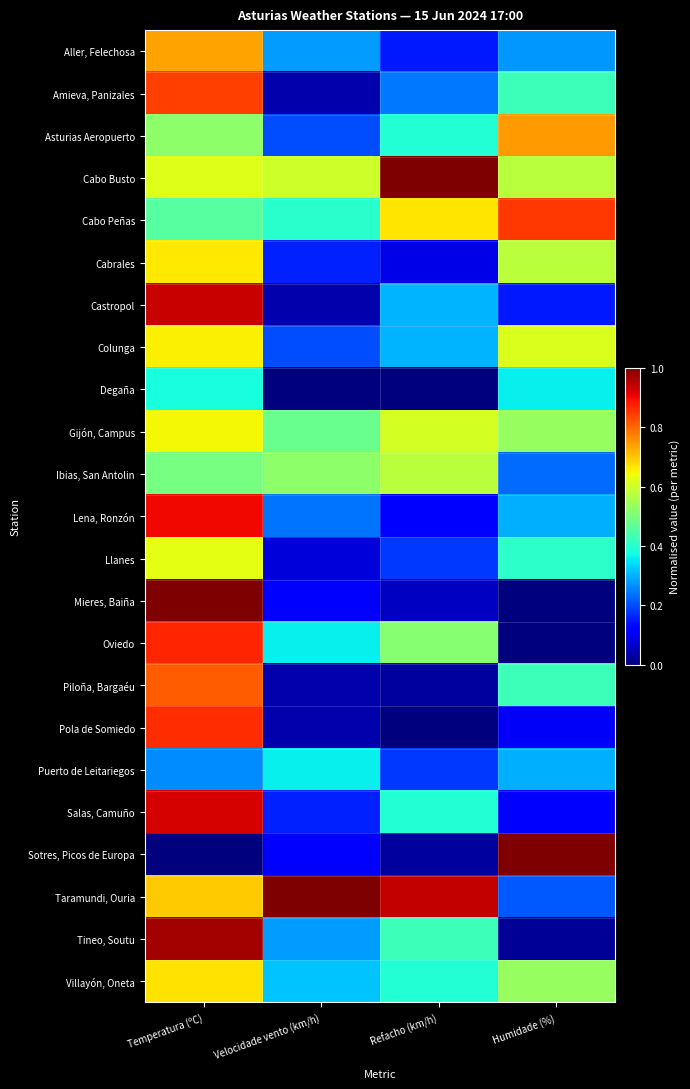

Reading left to right, extract all data points from this chart.

Aller, Felechosa: Temperatura (ºC)=0.7	Velocidade vento (km/h)=0.3	Refacho (km/h)=0.2	Humidade (%)=0.3
Amieva, Panizales: Temperatura (ºC)=0.8	Velocidade vento (km/h)=0.0	Refacho (km/h)=0.2	Humidade (%)=0.4
Asturias Aeropuerto: Temperatura (ºC)=0.5	Velocidade vento (km/h)=0.2	Refacho (km/h)=0.4	Humidade (%)=0.7
Cabo Busto: Temperatura (ºC)=0.6	Velocidade vento (km/h)=0.6	Refacho (km/h)=1.0	Humidade (%)=0.6
Cabo Peñas: Temperatura (ºC)=0.5	Velocidade vento (km/h)=0.4	Refacho (km/h)=0.7	Humidade (%)=0.9
Cabrales: Temperatura (ºC)=0.7	Velocidade vento (km/h)=0.2	Refacho (km/h)=0.1	Humidade (%)=0.6
Castropol: Temperatura (ºC)=0.9	Velocidade vento (km/h)=0.0	Refacho (km/h)=0.3	Humidade (%)=0.1
Colunga: Temperatura (ºC)=0.7	Velocidade vento (km/h)=0.2	Refacho (km/h)=0.3	Humidade (%)=0.6
Degaña: Temperatura (ºC)=0.4	Velocidade vento (km/h)=0.0	Refacho (km/h)=0.0	Humidade (%)=0.4
Gijón, Campus: Temperatura (ºC)=0.6	Velocidade vento (km/h)=0.5	Refacho (km/h)=0.6	Humidade (%)=0.5
Ibias, San Antolin: Temperatura (ºC)=0.5	Velocidade vento (km/h)=0.5	Refacho (km/h)=0.6	Humidade (%)=0.2
Lena, Ronzón: Temperatura (ºC)=0.9	Velocidade vento (km/h)=0.2	Refacho (km/h)=0.1	Humidade (%)=0.3
Llanes: Temperatura (ºC)=0.6	Velocidade vento (km/h)=0.1	Refacho (km/h)=0.2	Humidade (%)=0.4
Mieres, Baiña: Temperatura (ºC)=1.0	Velocidade vento (km/h)=0.1	Refacho (km/h)=0.1	Humidade (%)=0.0
Oviedo: Temperatura (ºC)=0.9	Velocidade vento (km/h)=0.4	Refacho (km/h)=0.5	Humidade (%)=0.0
Piloña, Bargaéu: Temperatura (ºC)=0.8	Velocidade vento (km/h)=0.0	Refacho (km/h)=0.0	Humidade (%)=0.4
Pola de Somiedo: Temperatura (ºC)=0.9	Velocidade vento (km/h)=0.0	Refacho (km/h)=0.0	Humidade (%)=0.1
Puerto de Leitariegos: Temperatura (ºC)=0.3	Velocidade vento (km/h)=0.4	Refacho (km/h)=0.2	Humidade (%)=0.3
Salas, Camuño: Temperatura (ºC)=0.9	Velocidade vento (km/h)=0.2	Refacho (km/h)=0.4	Humidade (%)=0.1
Sotres, Picos de Europa: Temperatura (ºC)=0.0	Velocidade vento (km/h)=0.1	Refacho (km/h)=0.0	Humidade (%)=1.0
Taramundi, Ouria: Temperatura (ºC)=0.7	Velocidade vento (km/h)=1.0	Refacho (km/h)=0.9	Humidade (%)=0.2
Tineo, Soutu: Temperatura (ºC)=1.0	Velocidade vento (km/h)=0.3	Refacho (km/h)=0.4	Humidade (%)=0.0
Villayón, Oneta: Temperatura (ºC)=0.7	Velocidade vento (km/h)=0.3	Refacho (km/h)=0.4	Humidade (%)=0.5